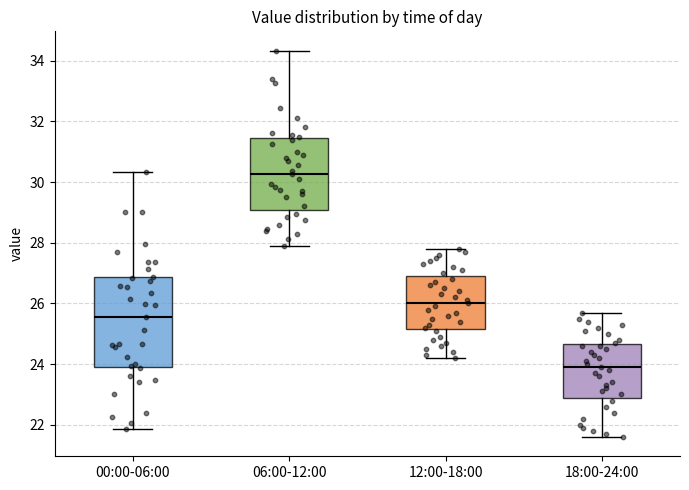

Comparing the boxes themselves (not the whiskers), which one is the tallest?

00:00-06:00